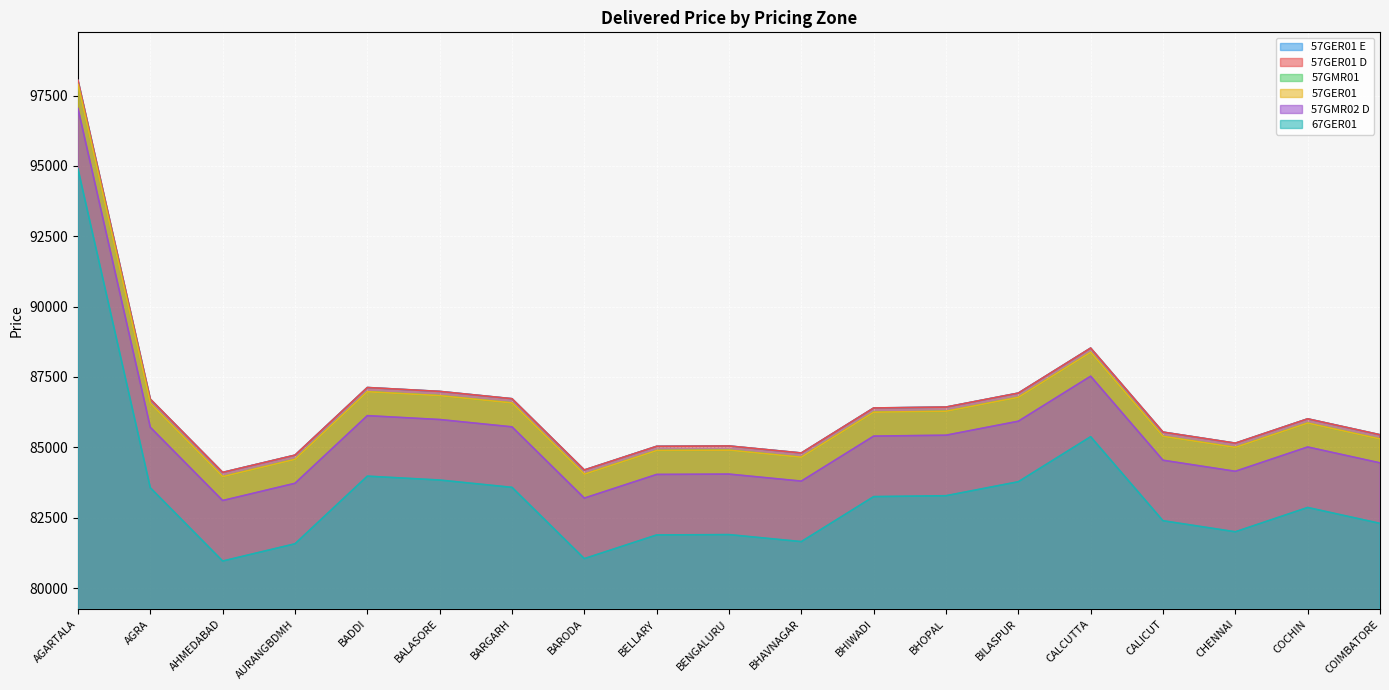

What is the lowest value of the 57GMR01 series?

83960